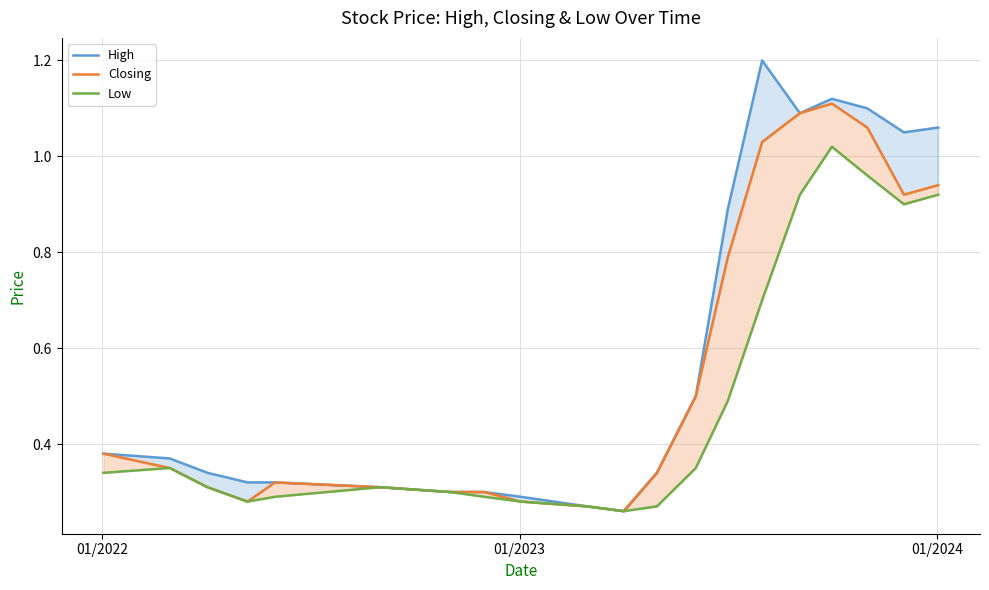

Count the number of data series in this chart.

3